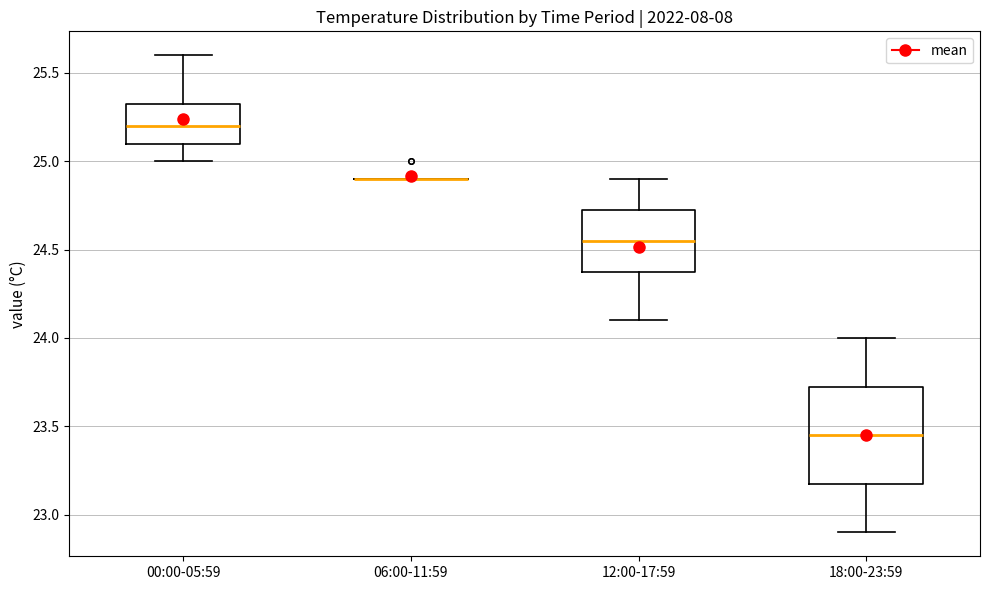

Where does the median line of the box for 18:00-23:59 sit on the y-axis? The values are not printed on the chart, so give them approximately, as read against the axis.

23.45